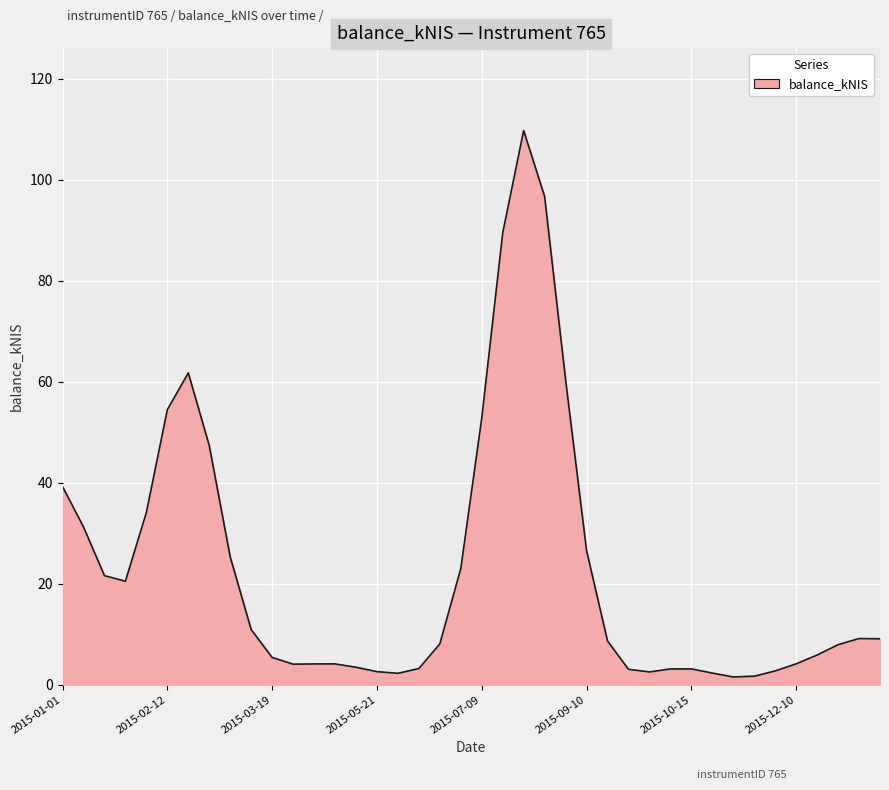

What is the difference between the maximum and second lowest values?

108.1